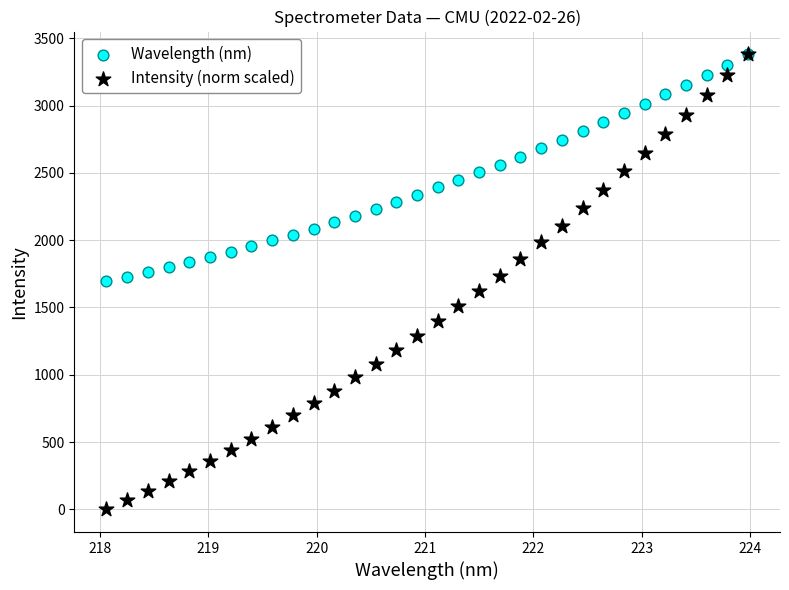

What are all the series names shown in the legend?

Wavelength (nm), Intensity (norm scaled)